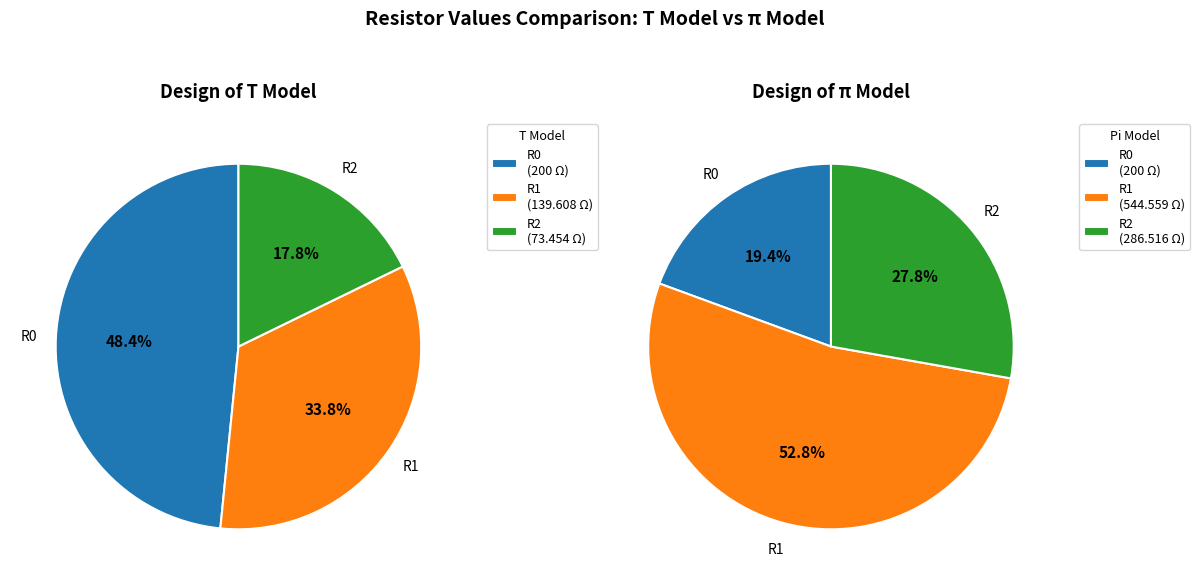

Which category has the biggest portion of the pie?

R1